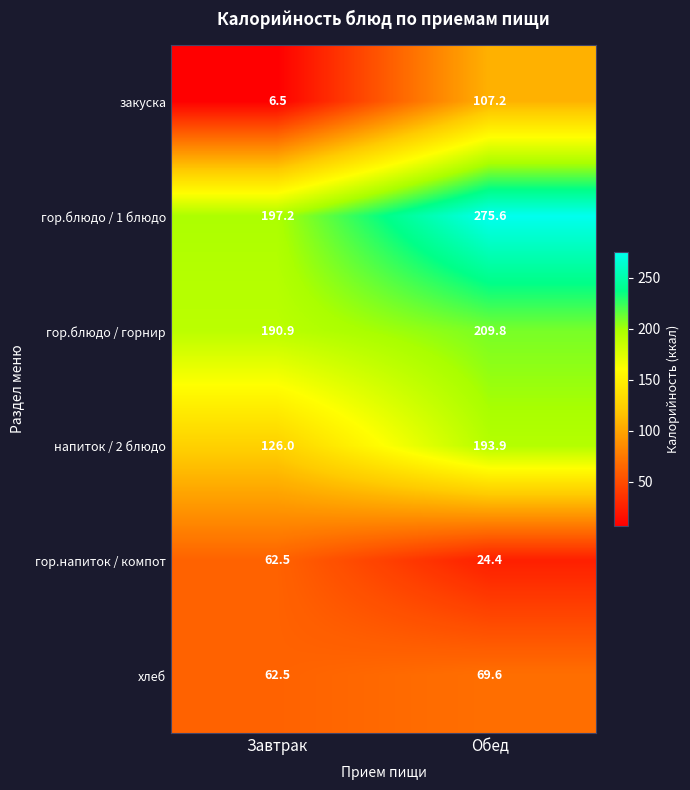

Reading left to right, transcribe all the data shown in this chart.

закуска: 6.5	107.2
гор.блюдо / 1 блюдо: 197.2	275.6
гор.блюдо / горнир: 190.9	209.8
напиток / 2 блюдо: 126.0	193.9
гор.напиток / компот: 62.5	24.4
хлеб: 62.5	69.6